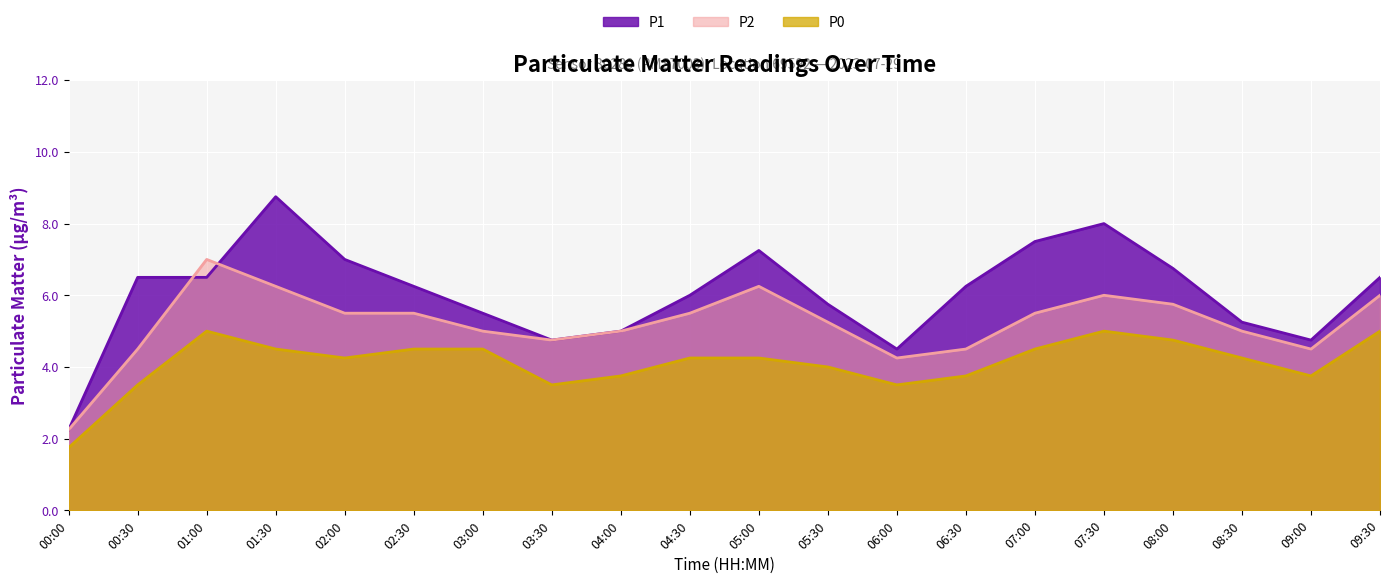

List the series in order of their peak value, lowest first.

P0, P2, P1